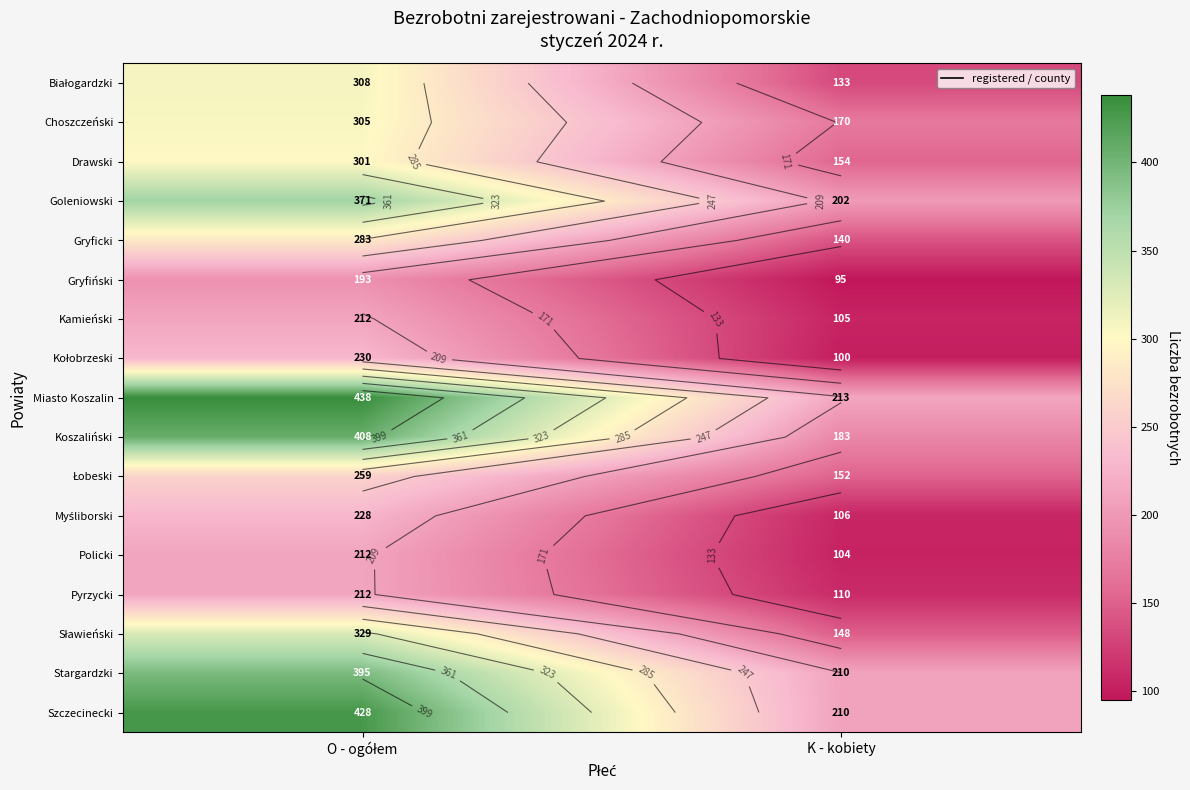

How many data points in Gryfiński are less than 193?

1